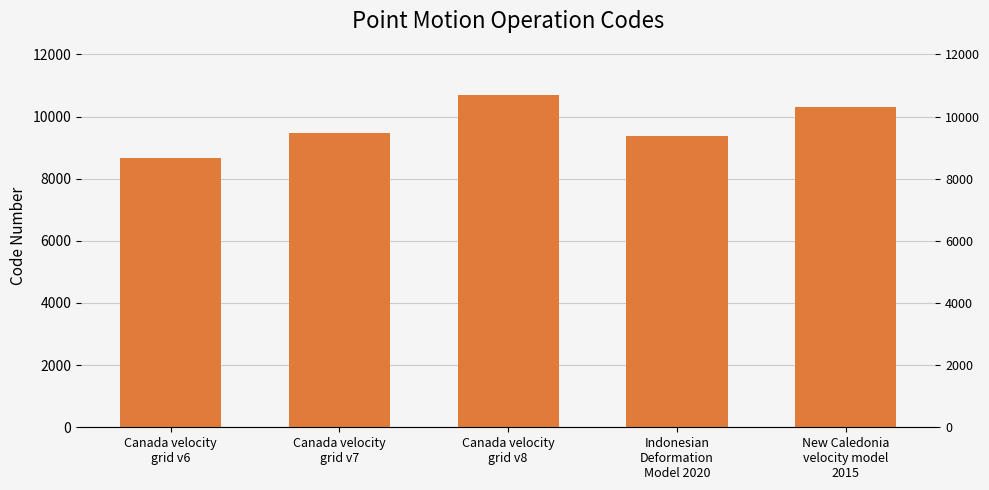

Is it true that the value at Indonesian
Deformation
Model 2020 is 9375?

True